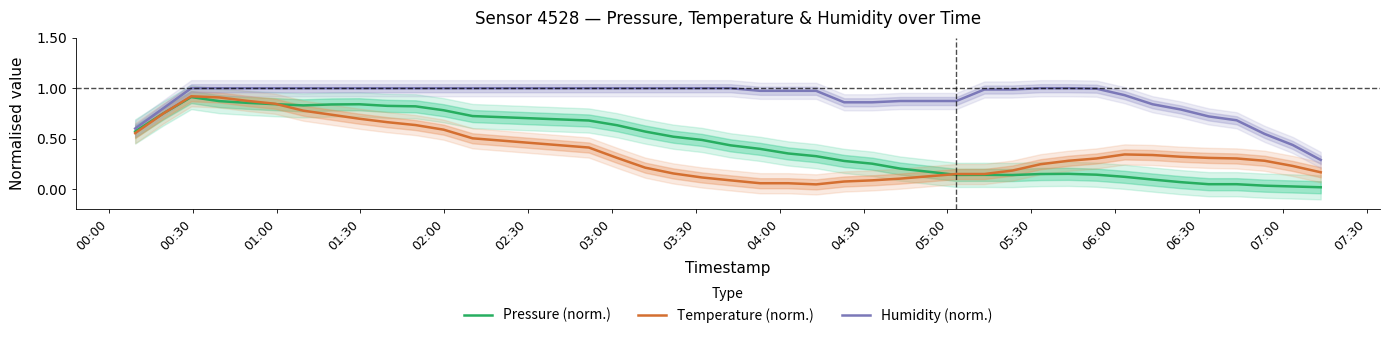

How many categories are shown in the chart?

40